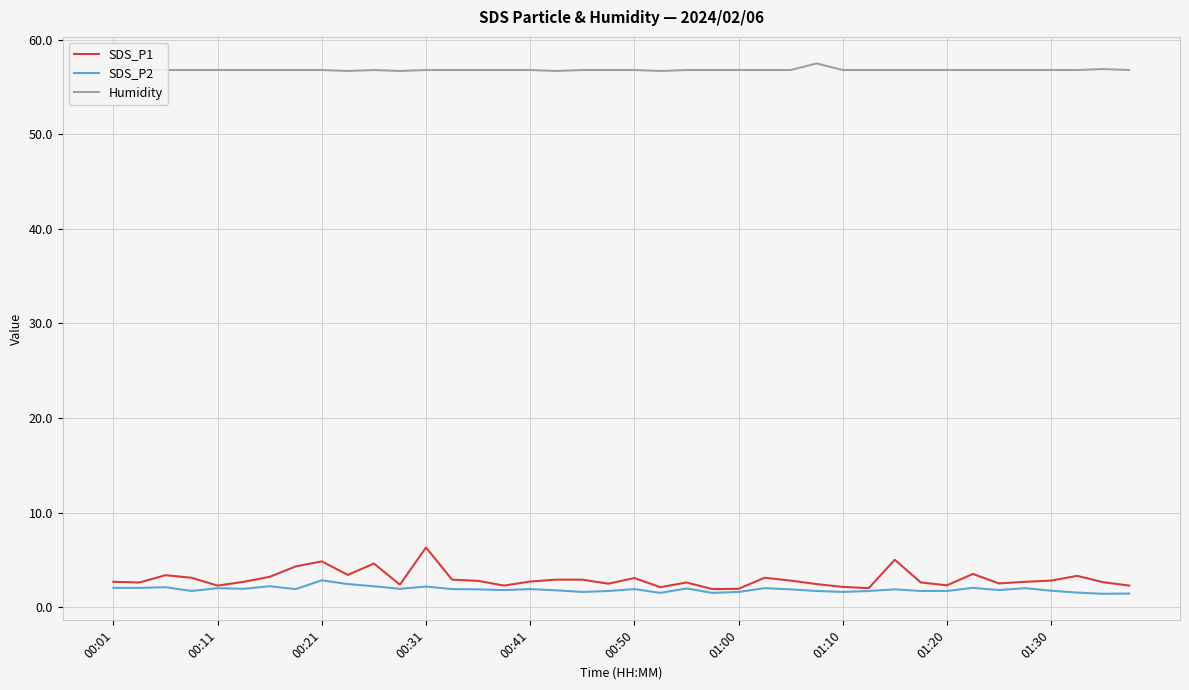

Does the chart have visible grid lines?

Yes